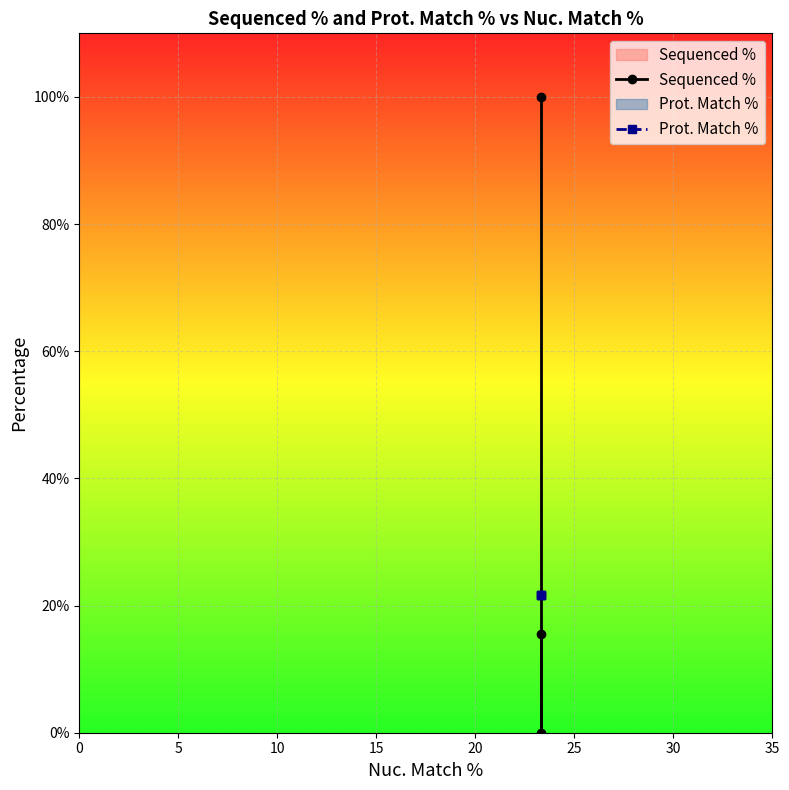

List the series in order of their peak value, highest first.

Sequenced %, Prot. Match %